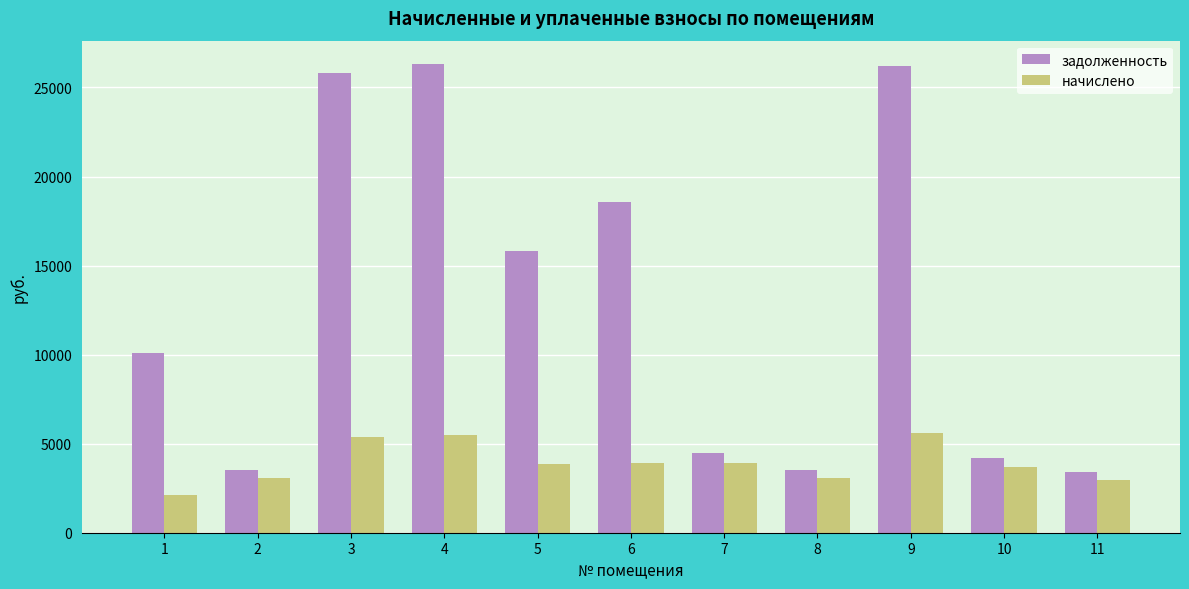

The value of начислено at 9 is 5586.1. True or false?

True